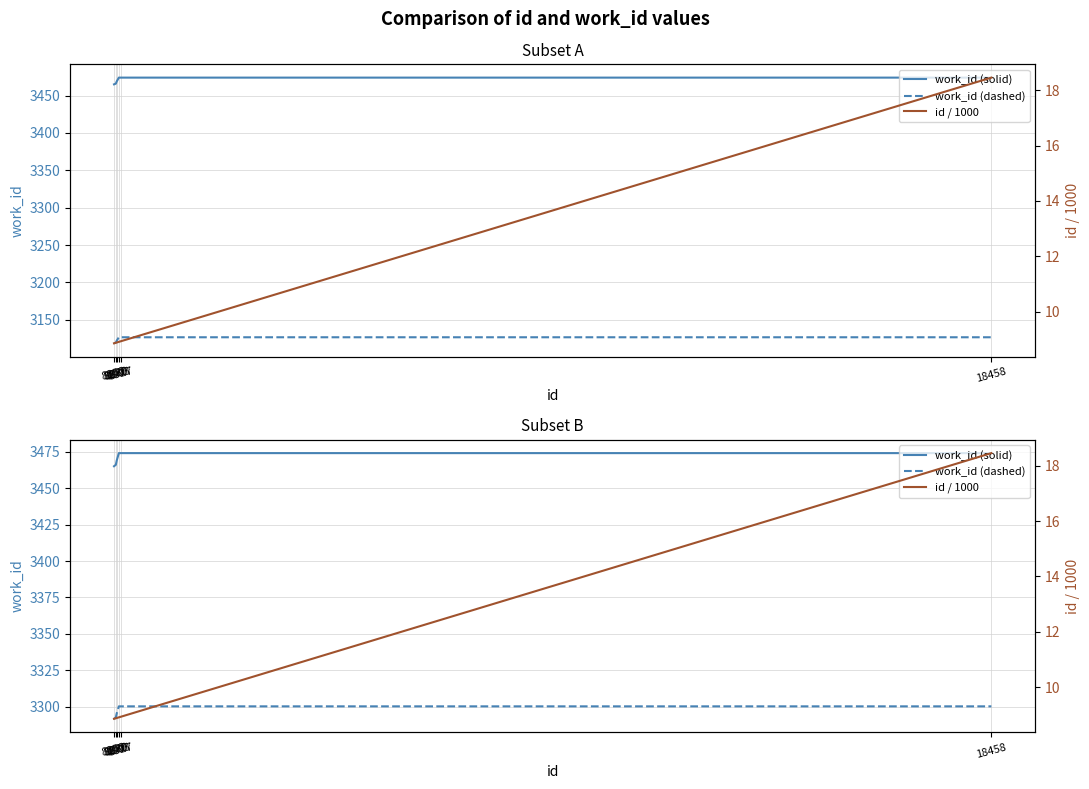

Count the number of data series in this chart.

3